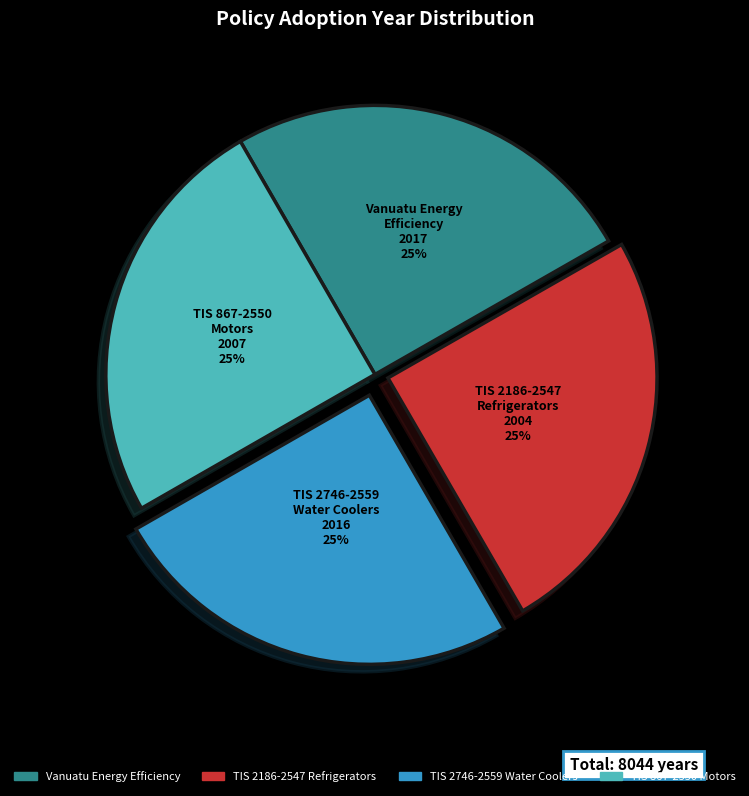

Is it true that Vanuatu Energy Efficiency is 38% of the pie?

False